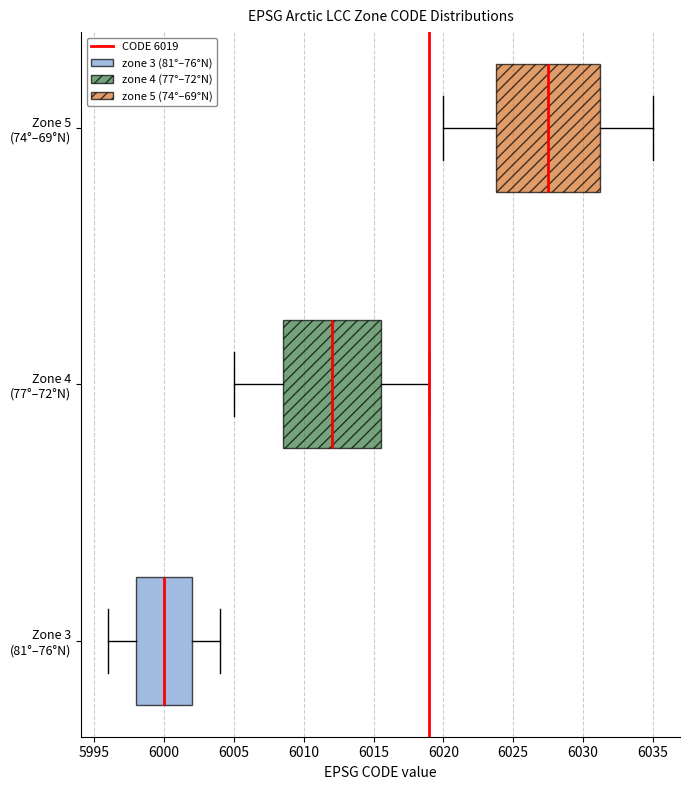

Reading bottom to top, transcribe this box plot: for each box, give where its median line is, the range the box spans, and where its two whiskers end, as read against the x-axis. The values are not printed on the chart, so give them approximately, as read against the axis.

Zone 3 (81°–76°N): median 6000.0, box 5998.0 to 6002.0, whiskers 5996.0 to 6004.0
Zone 4 (77°–72°N): median 6012.0, box 6008.5 to 6015.5, whiskers 6005.0 to 6019.0
Zone 5 (74°–69°N): median 6027.5, box 6024.0 to 6031.5, whiskers 6020.0 to 6035.0